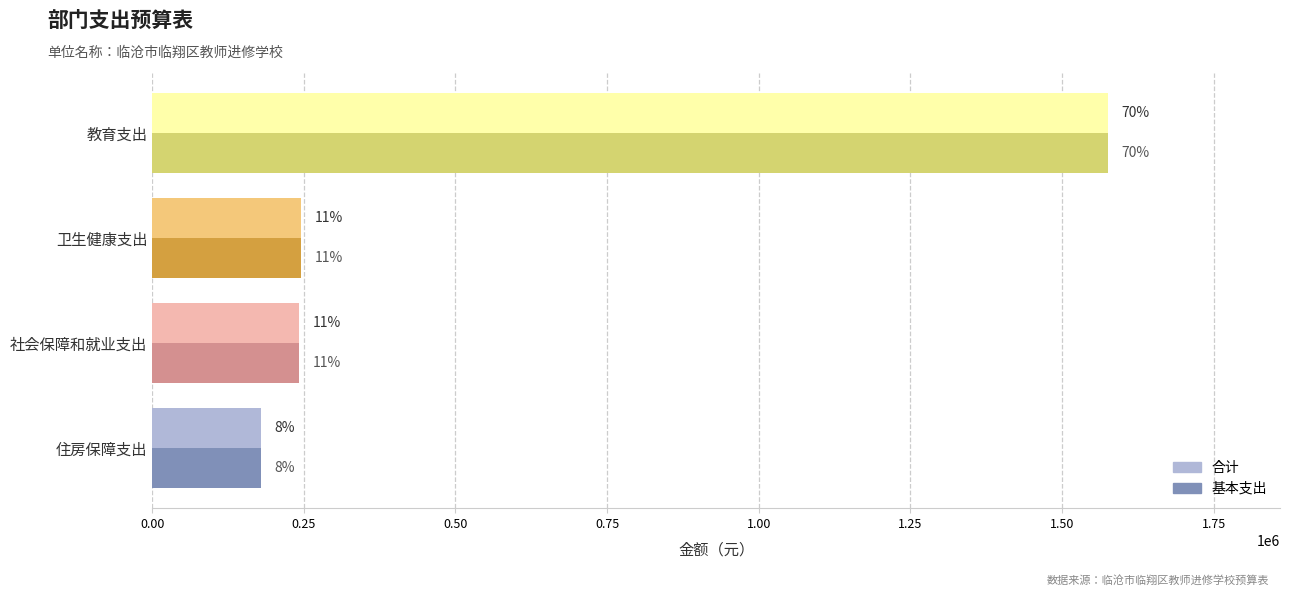

What are all the series names shown in the legend?

合计, 基本支出